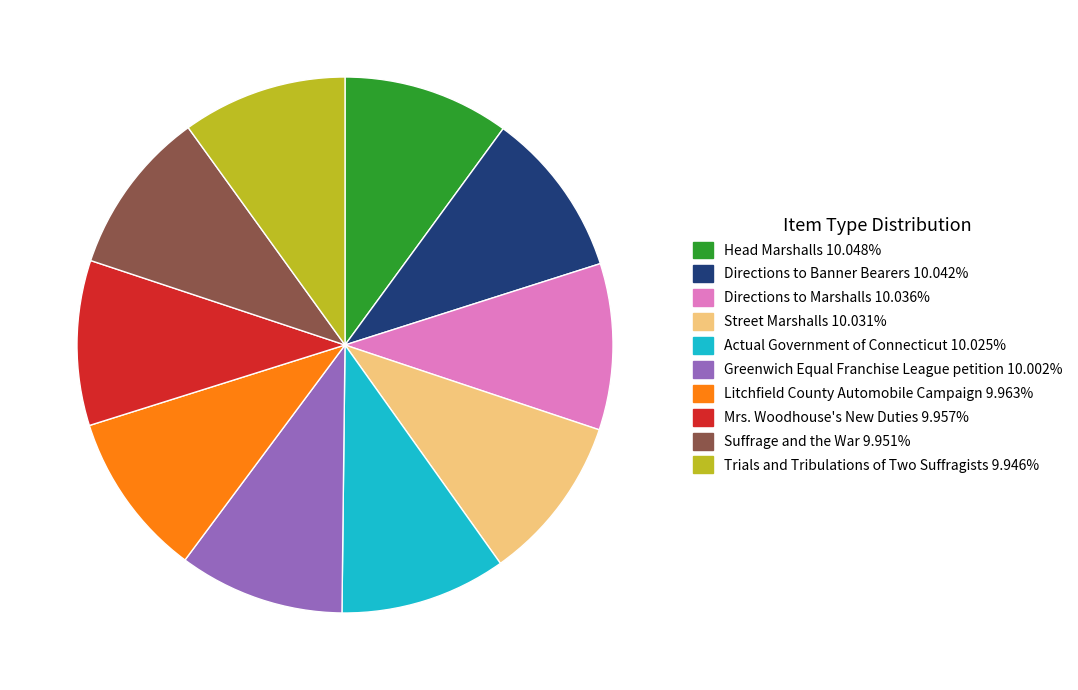

Is Litchfield County Automobile Campaign the majority of the pie?

No